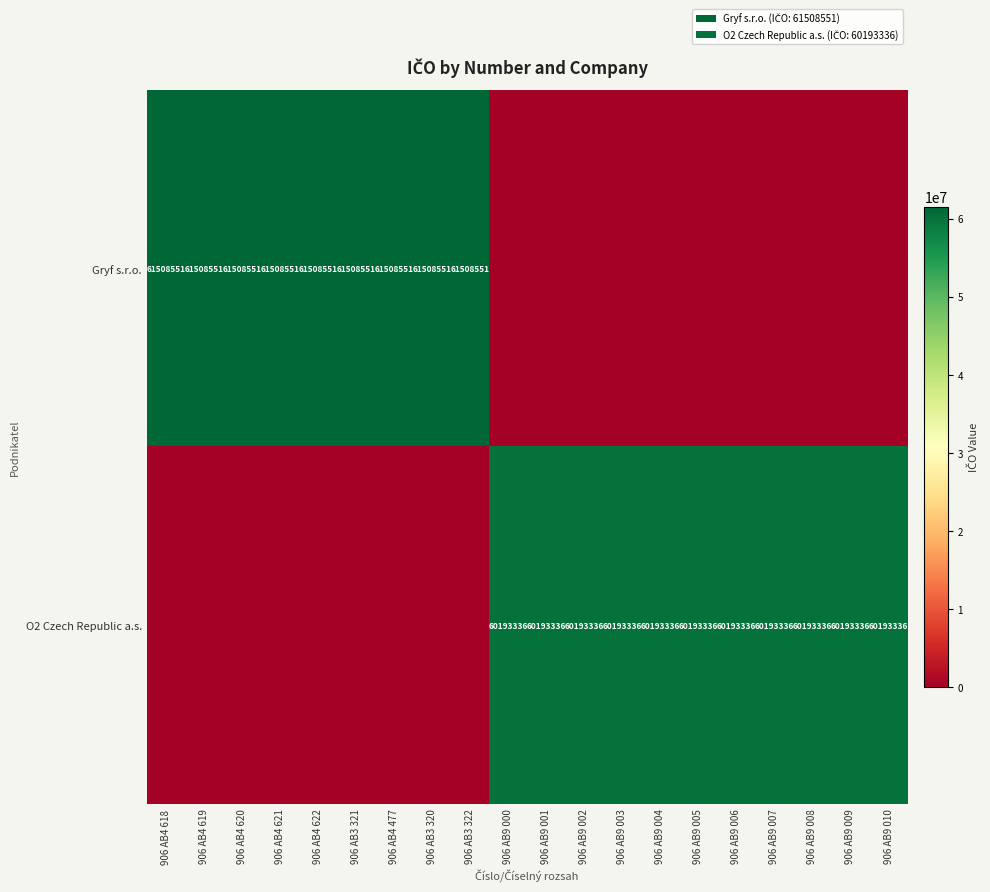

What is the greatest value displayed?

61508551